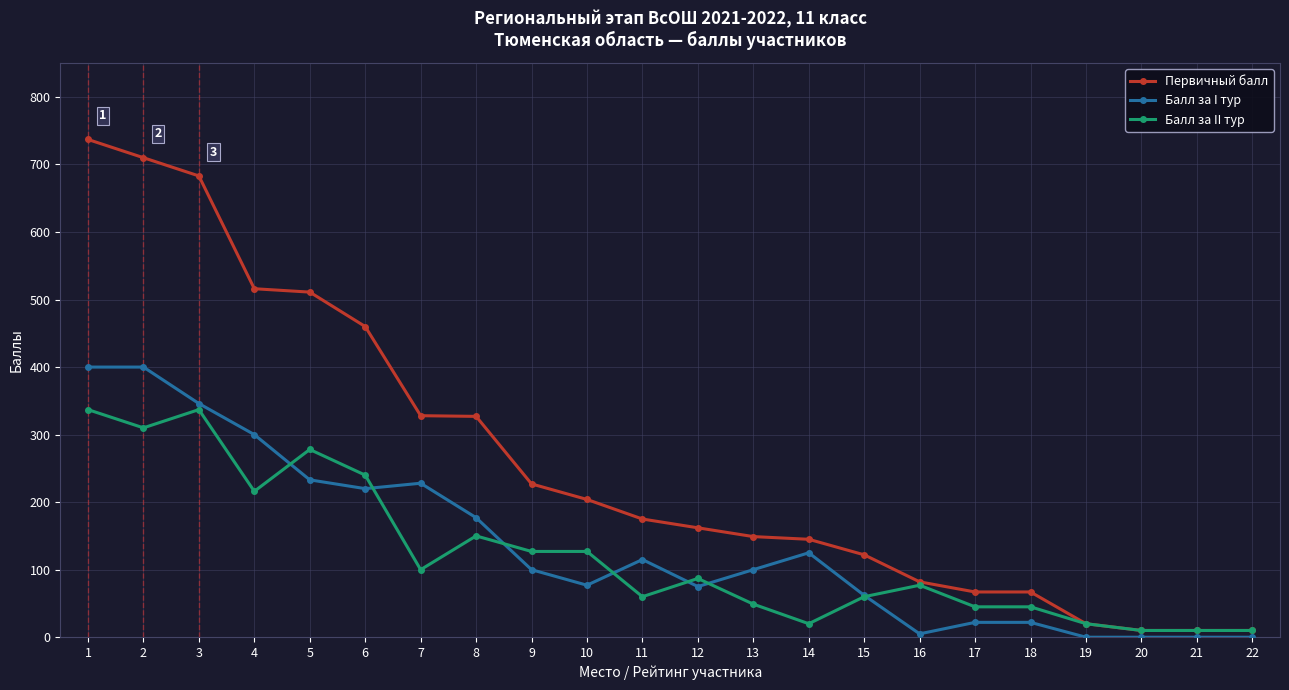

Rank the series by their maximum value, from highest to lowest.

Первичный балл, Балл за I тур, Балл за II тур